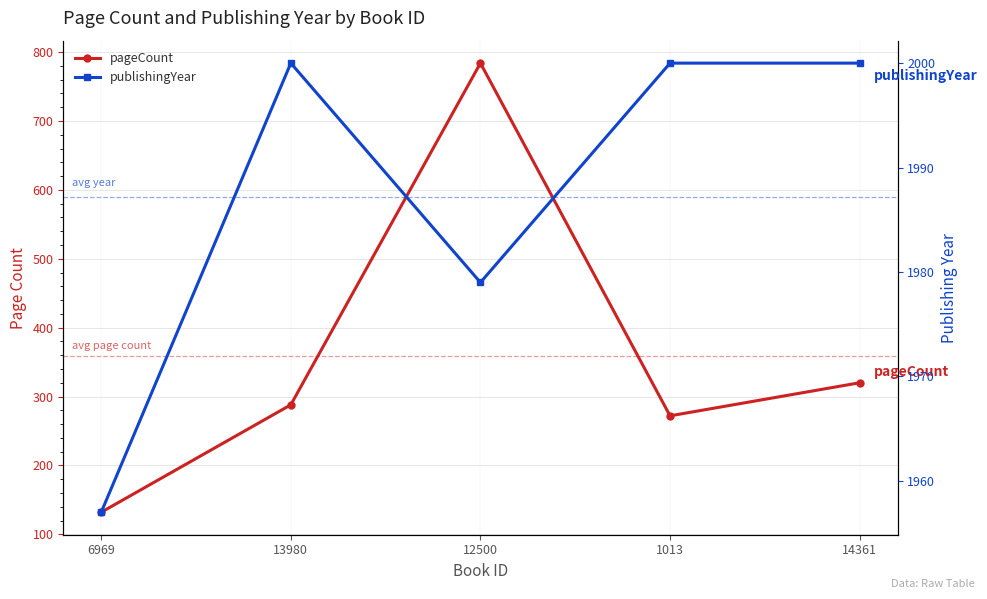

What is the sum of all pageCount values?

1796